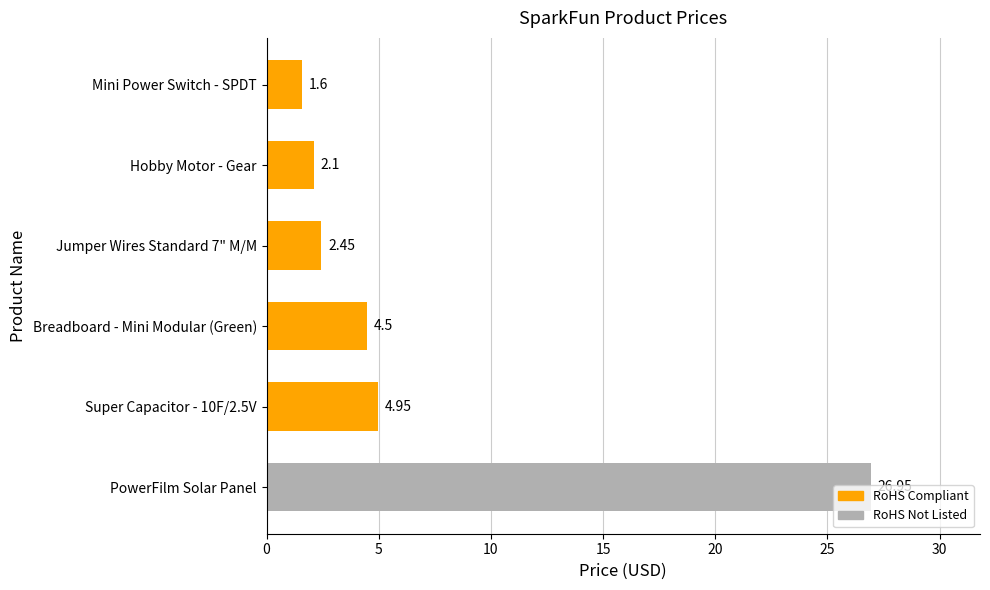

At which label is the value closest to 14?

Super Capacitor - 10F/2.5V